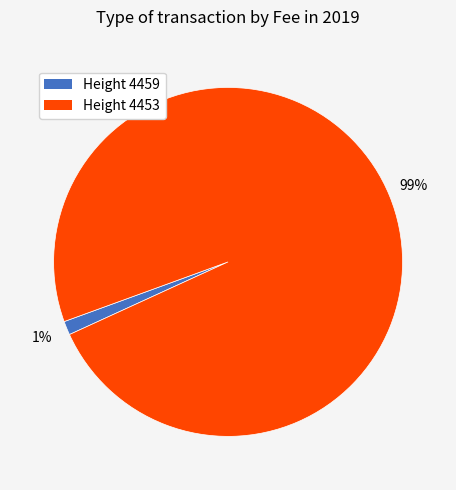

To the nearest percent, what is the average slice percentage?

50%